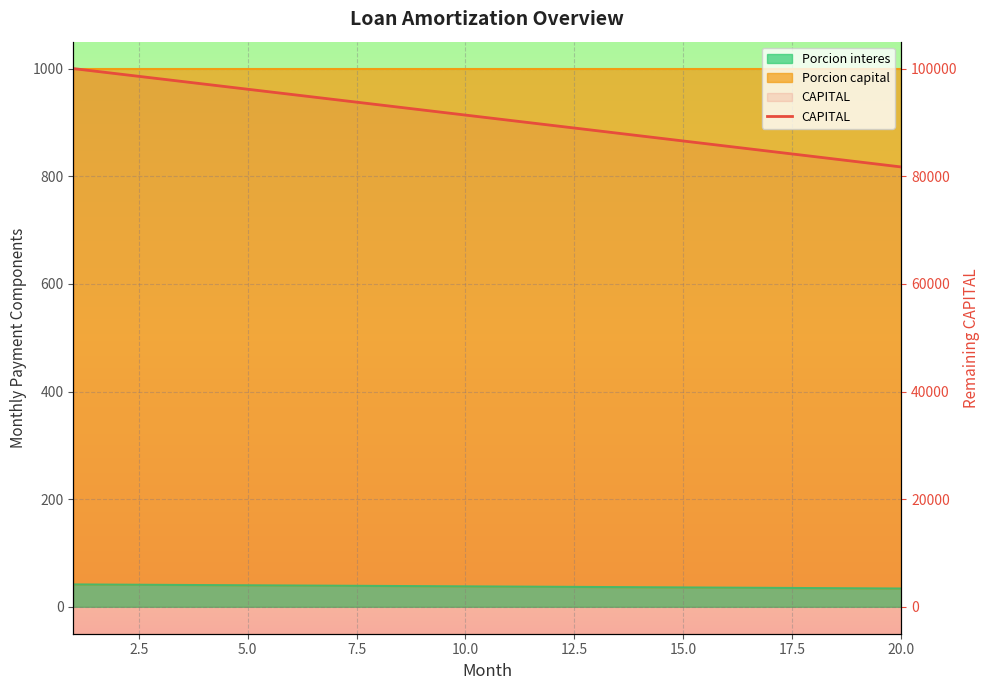

Reading left to right, extract all data points from this chart.

100000.0	99041.6	98082.7	97123.5	96163.9	95203.9	94243.4	93282.6	92321.4	91359.8	90397.8	89435.3	88472.5	87509.3	86545.7	85581.7	84617.2	83652.4	82687.2	81721.6